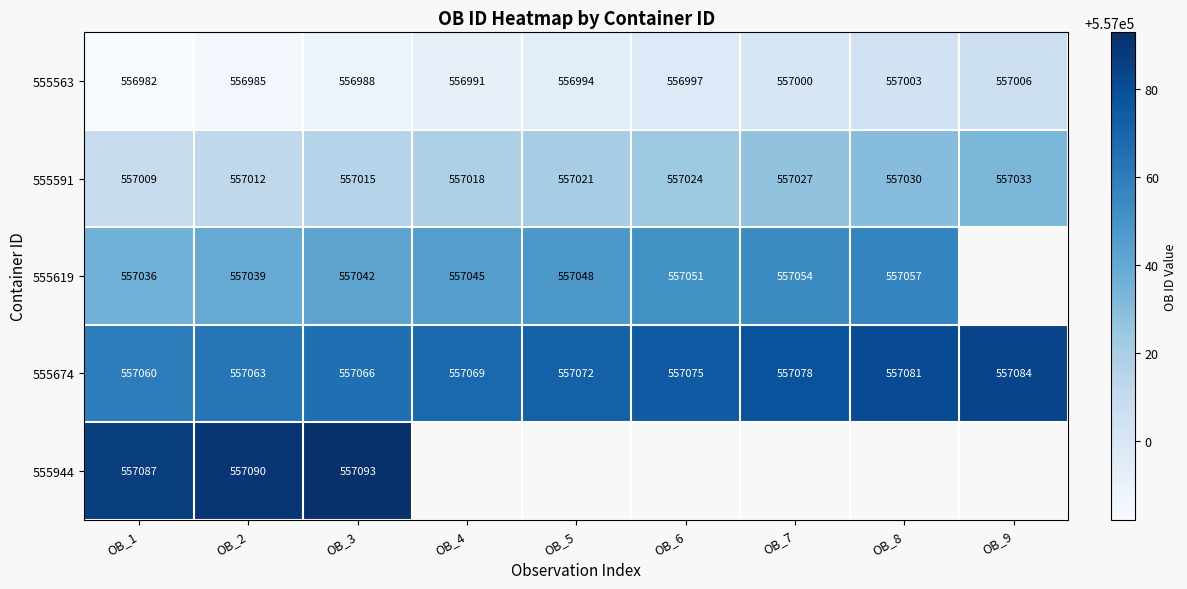

At which category is the sum across all series the highest?

OB_3